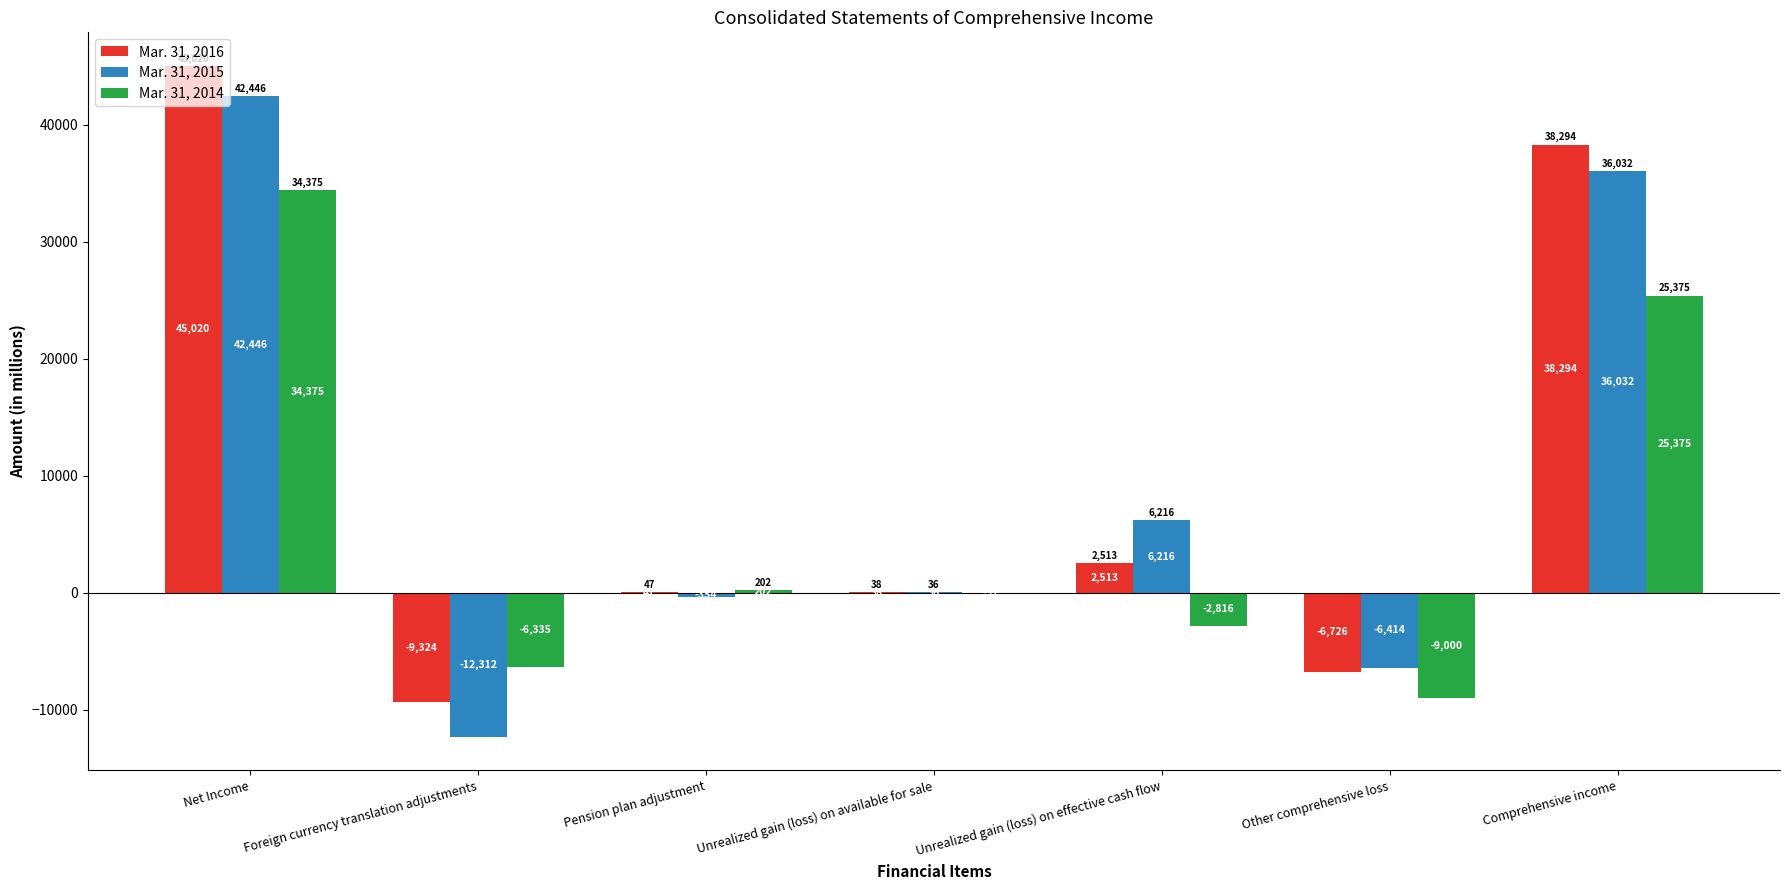

Which series has the largest range (max minus min)?

Mar. 31, 2015